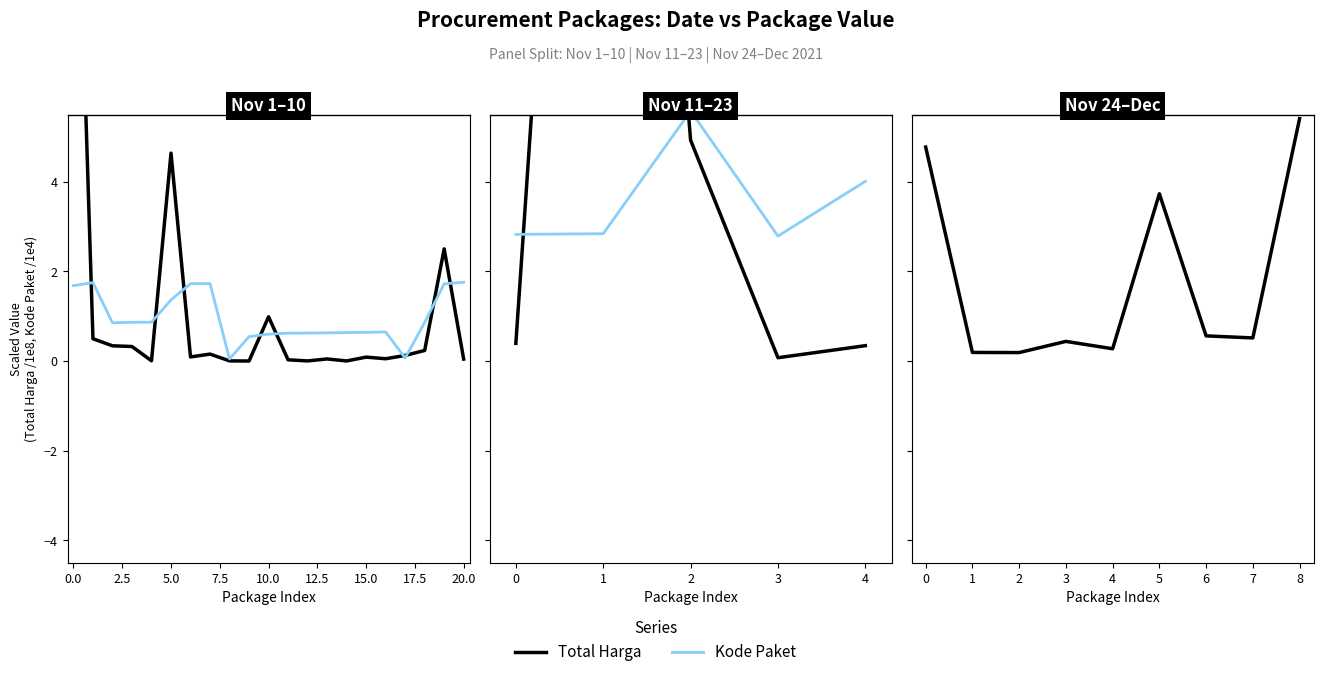

Which series has the largest range (max minus min)?

Total Harga